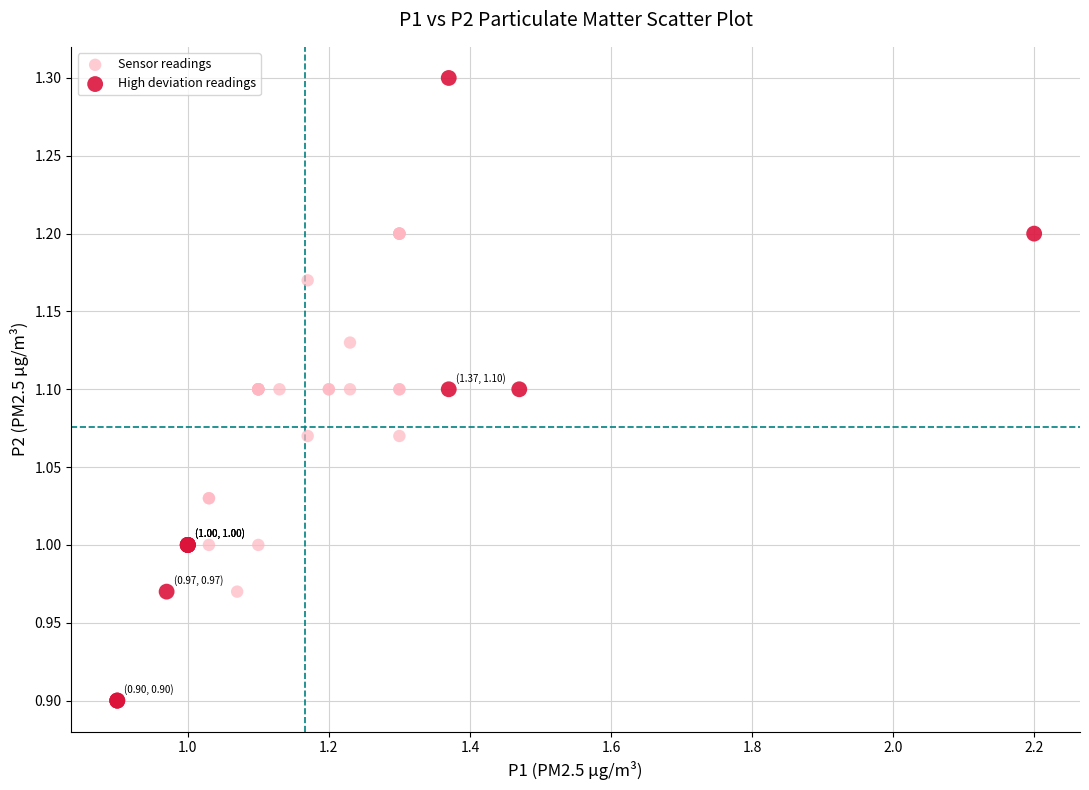

What are all the series names shown in the legend?

Sensor readings, High deviation readings